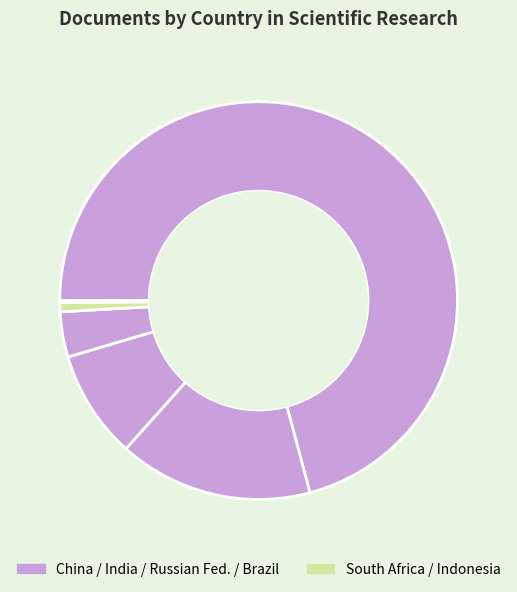

What is the largest slice in the pie chart?

China